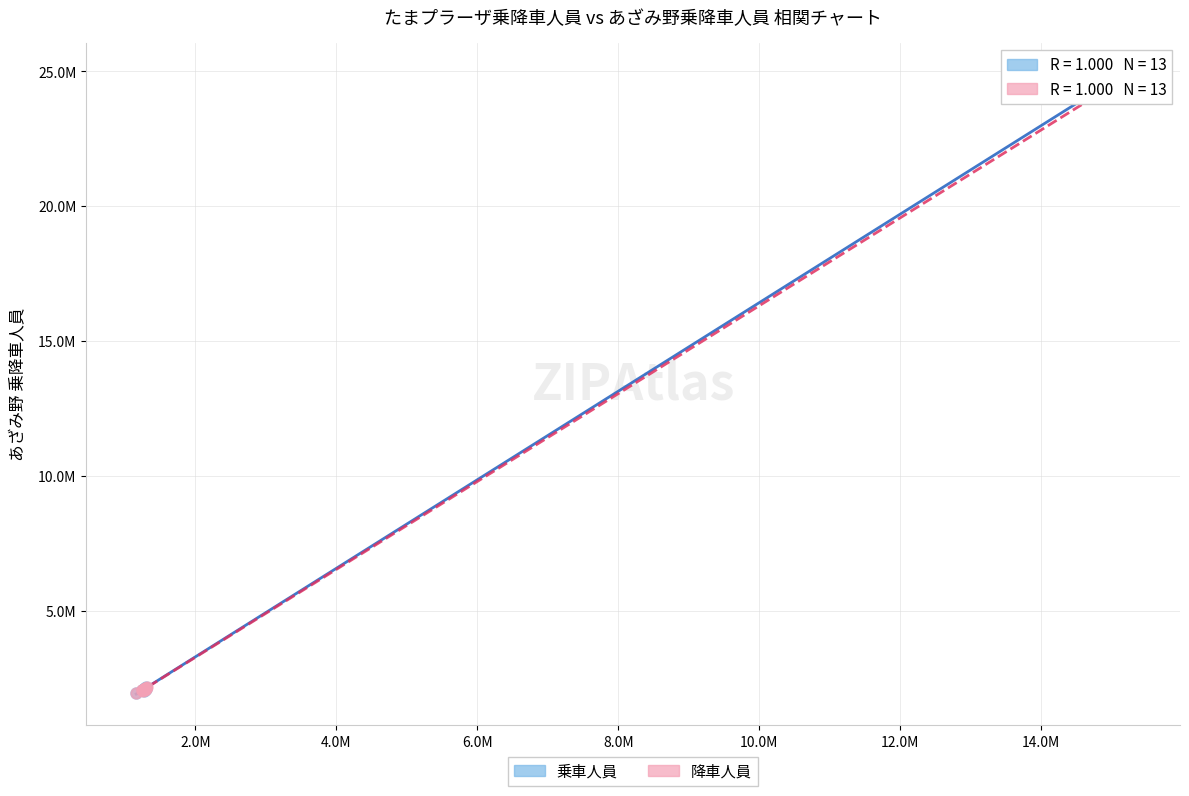

Which series has the widest spread of Y values?

乗車人員